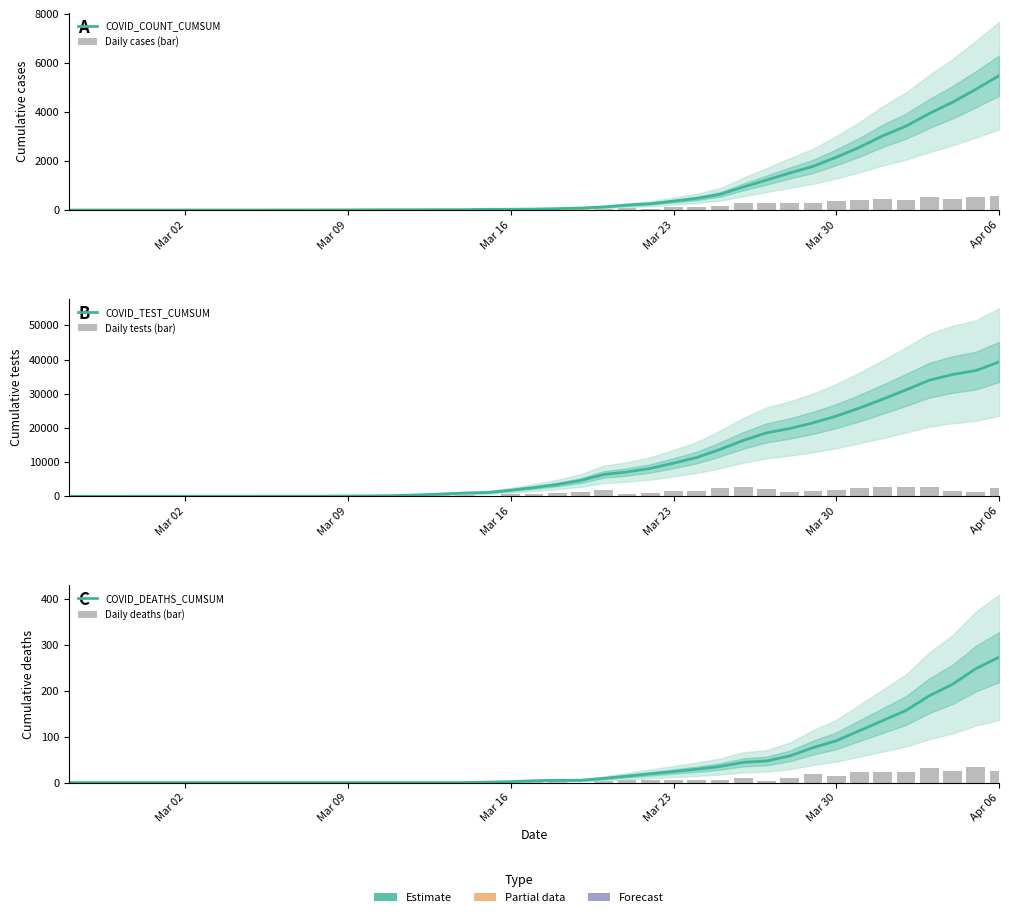

At how many categories does at least one series exceed 11935?

13